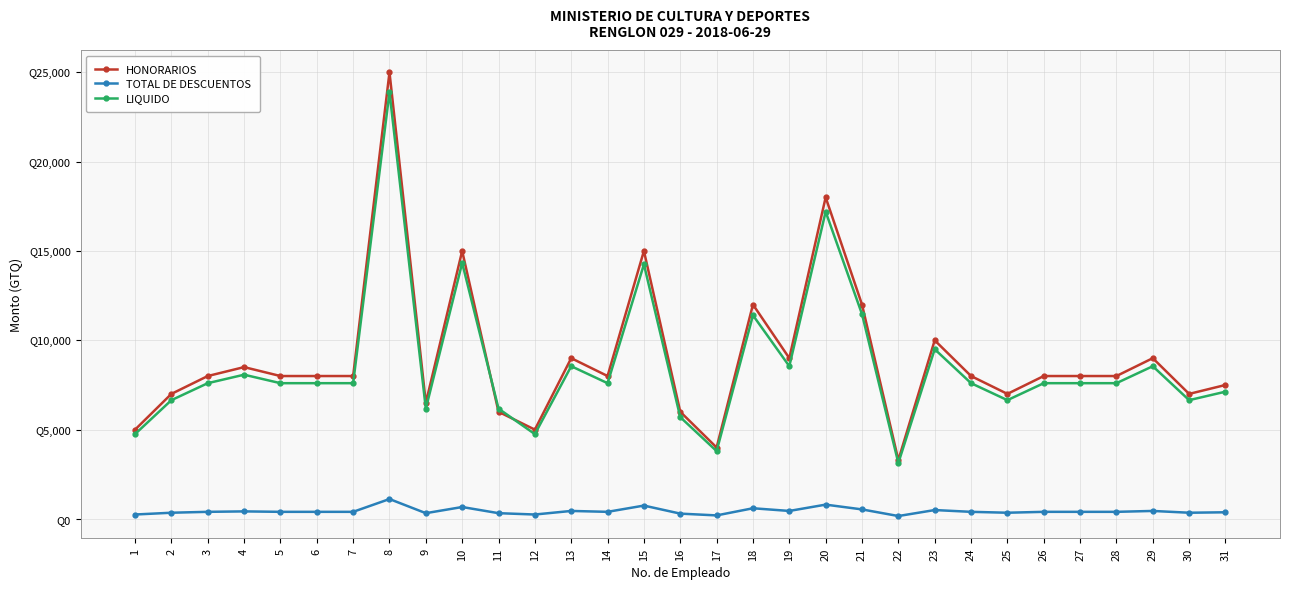

What is the value of the HONORARIOS point at the 13th from the left?

9000.0